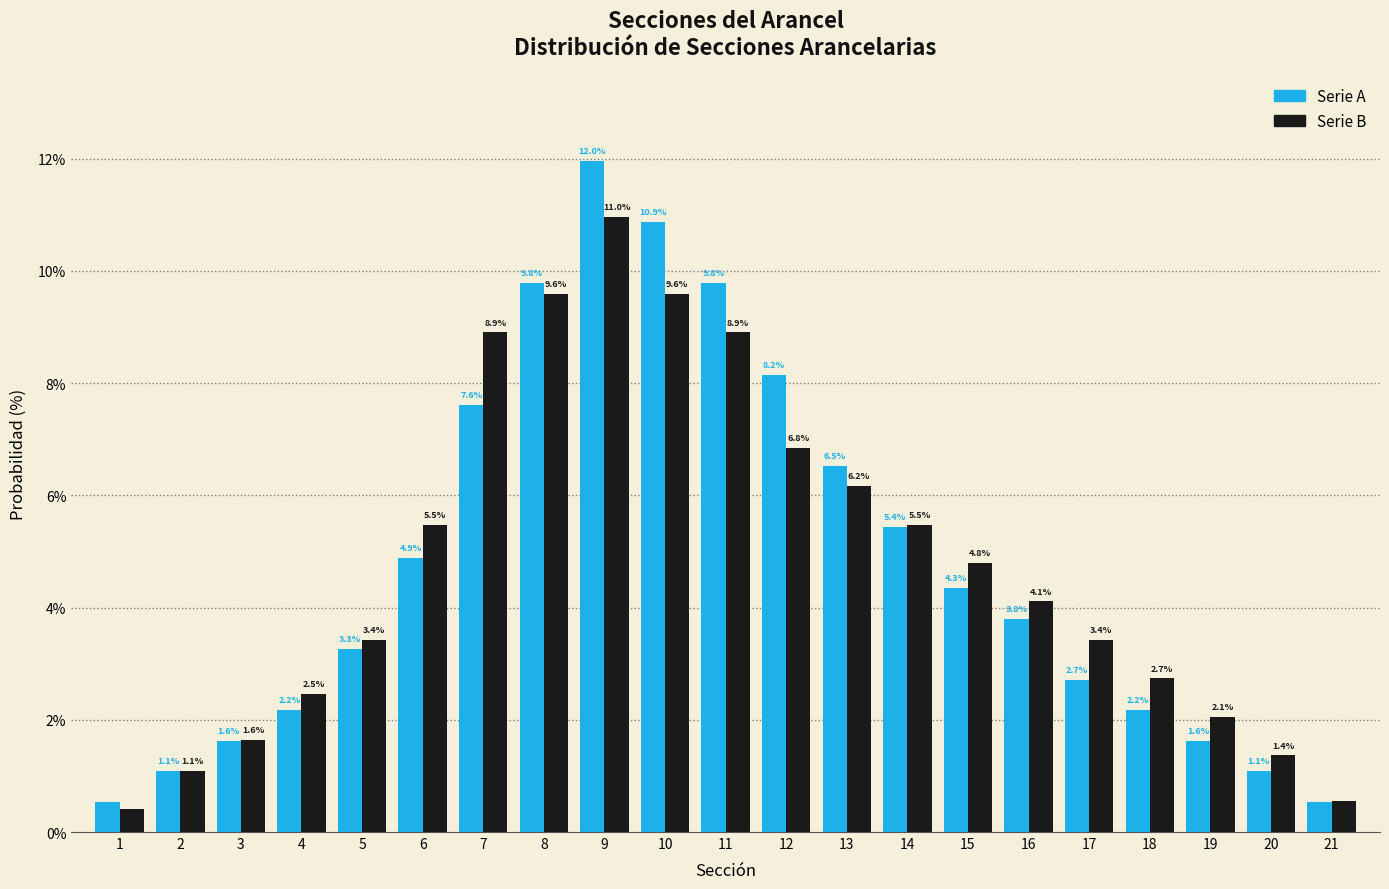

What is the total value across all series at 5?

6.7